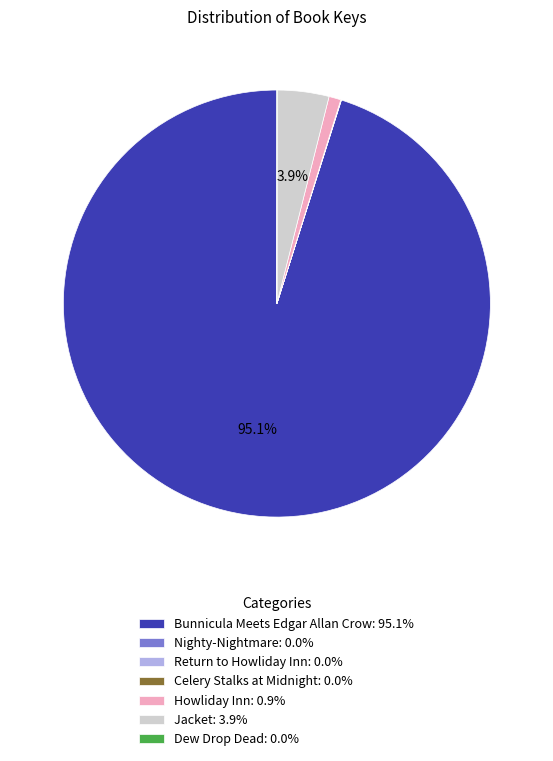

Is there a majority slice in this chart?

Yes